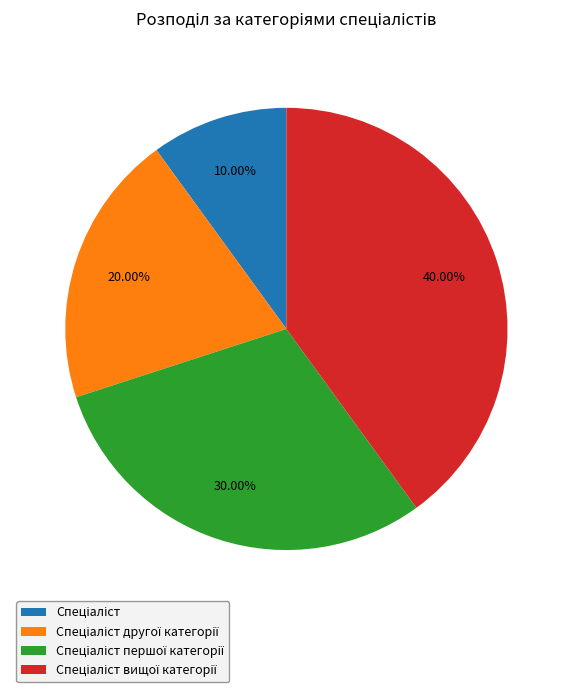

Is there any slice that represents more than half of the pie?

No